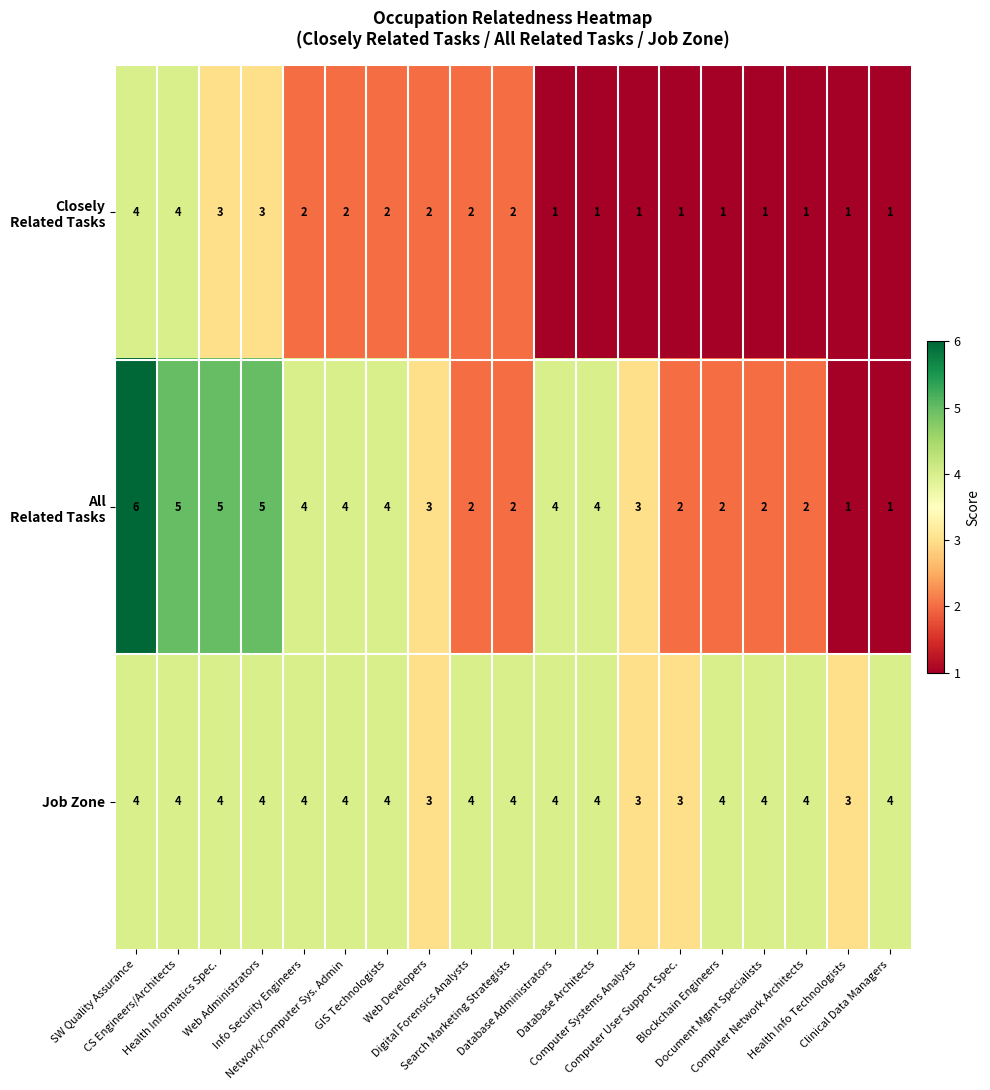

What is the sum of all Job Zone values?

72